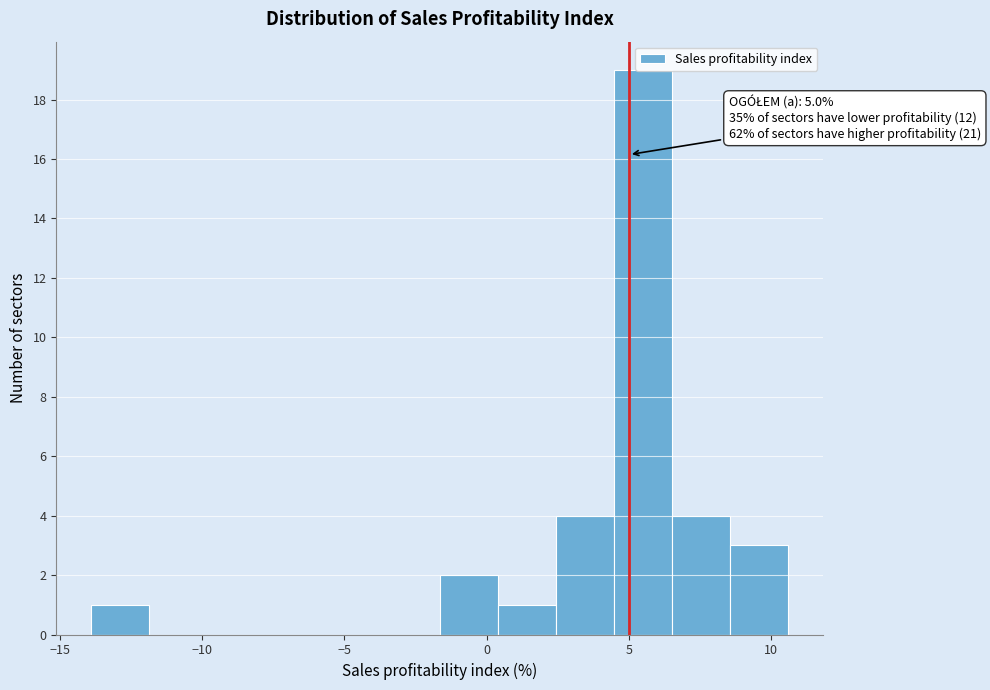

Over which range of the x-axis is the bar tallest?

4.5 to 6.5